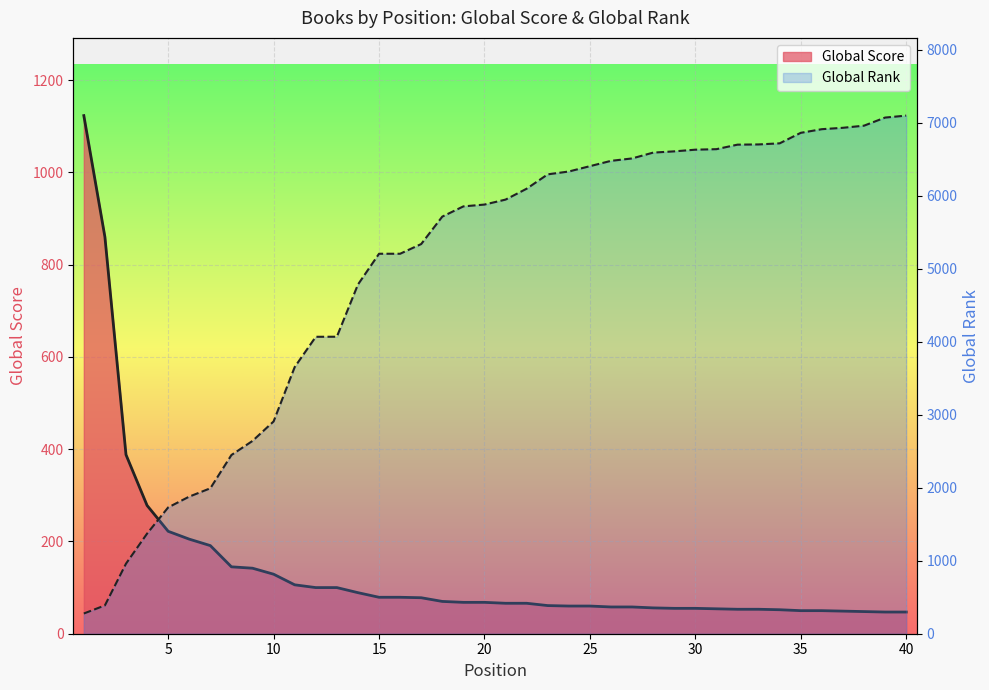

What is the value of the Global Rank point at the 4th from the left?

1372